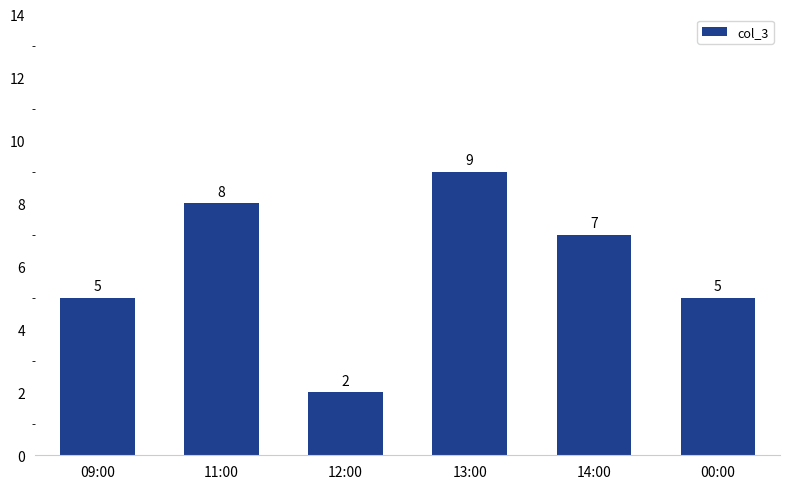

At which label does the data first exceed 7?

11:00